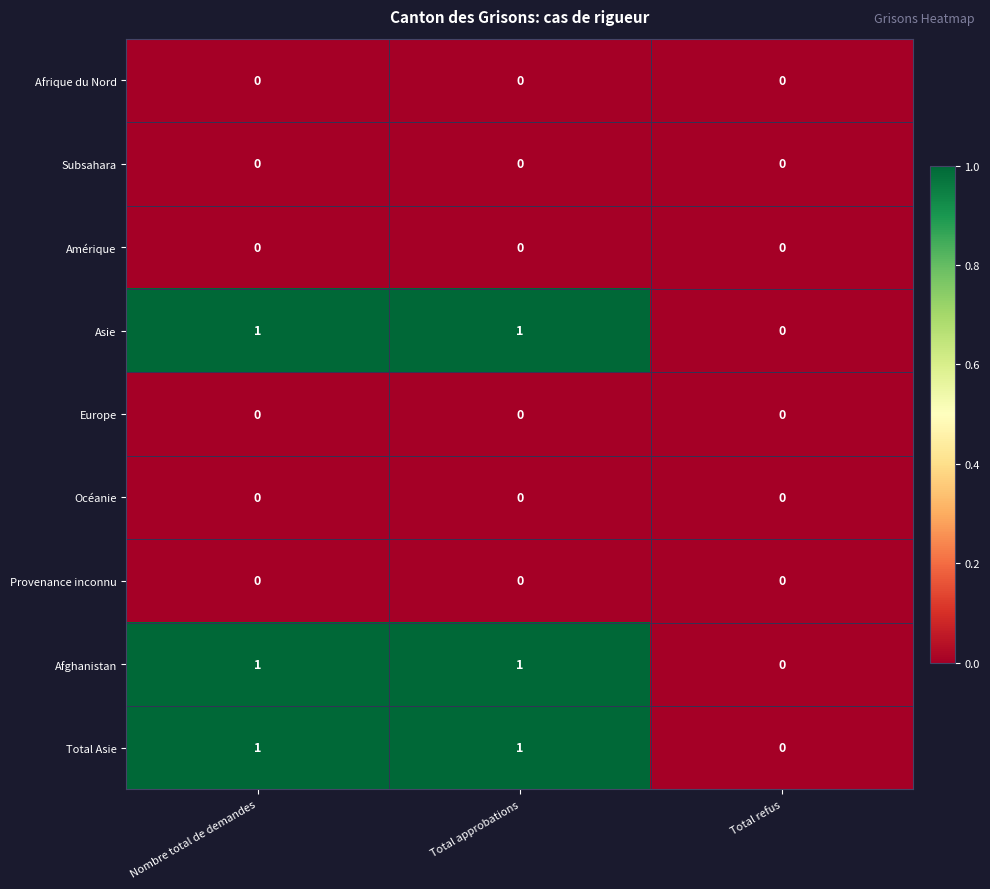

The Océanie series shows 0 at Total refus. True or false?

True